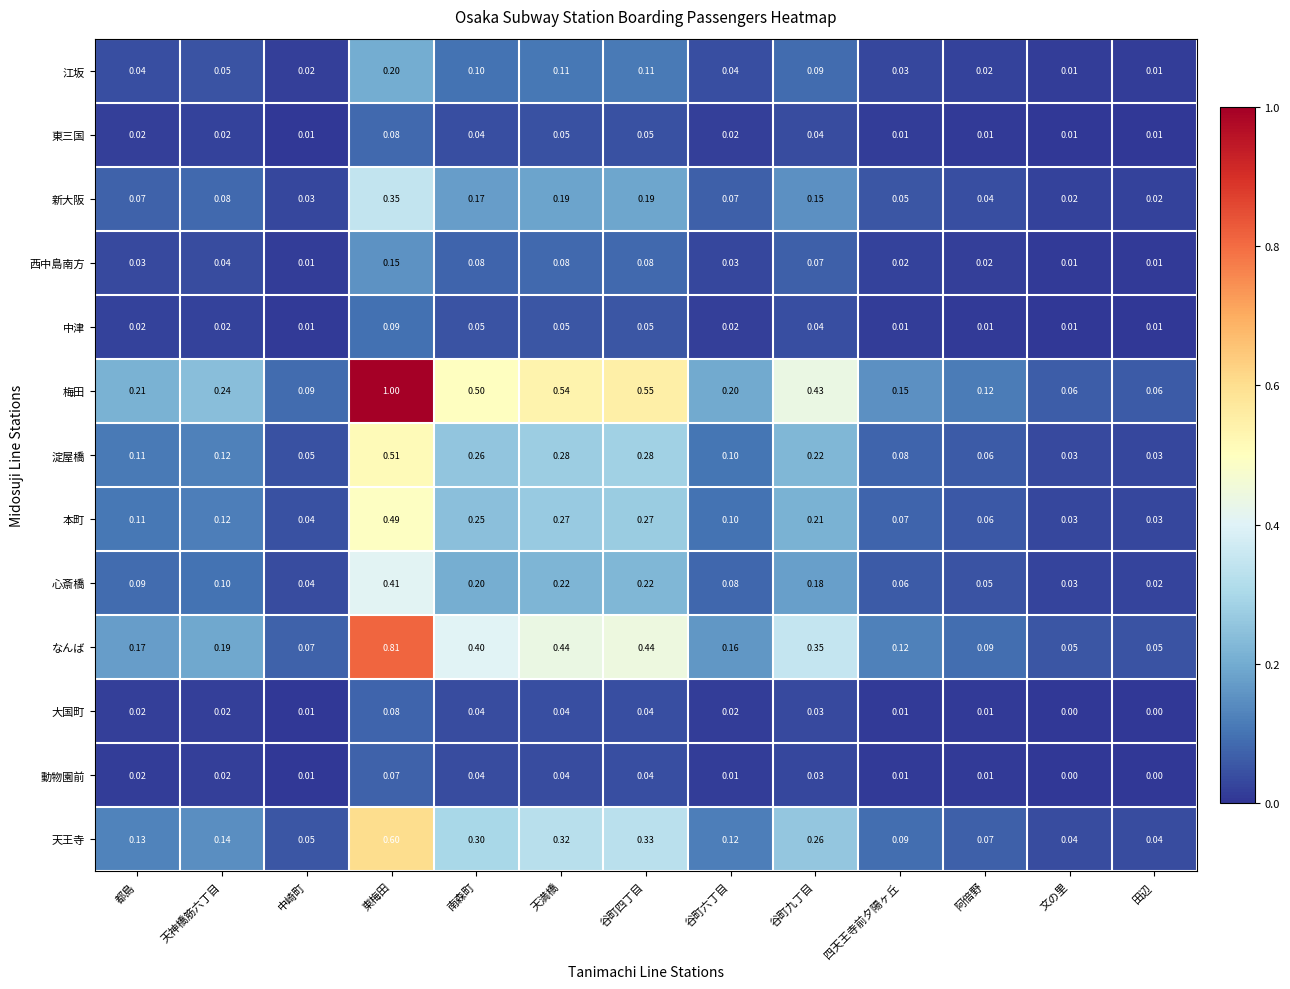

At which label does 淀屋橋 reach its peak?

東梅田